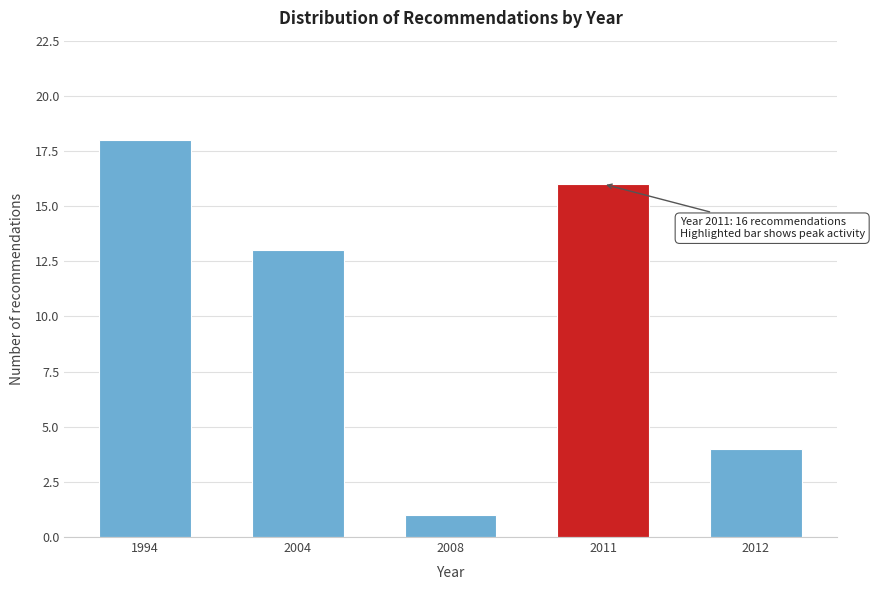

Reading left to right, what are all the values shown in this chart?

18	13	1	16	4